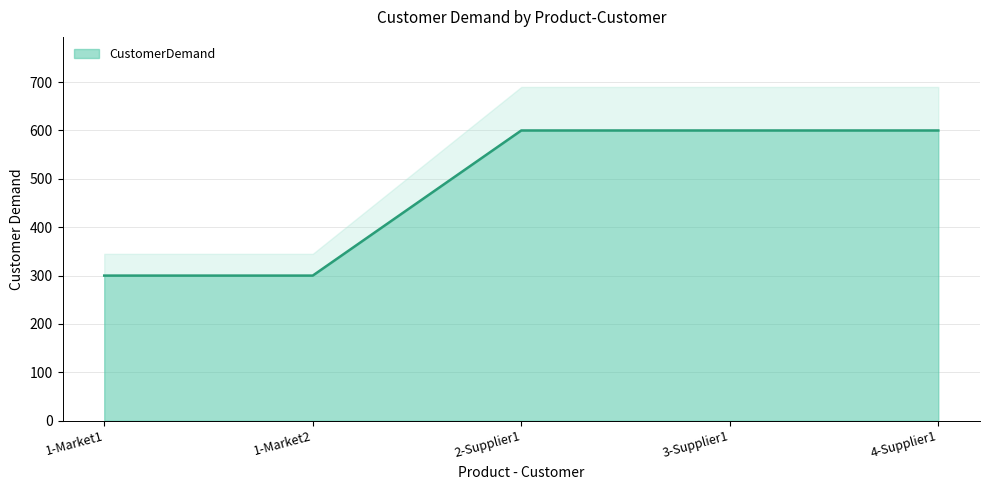

What is the maximum value shown in the chart?

600